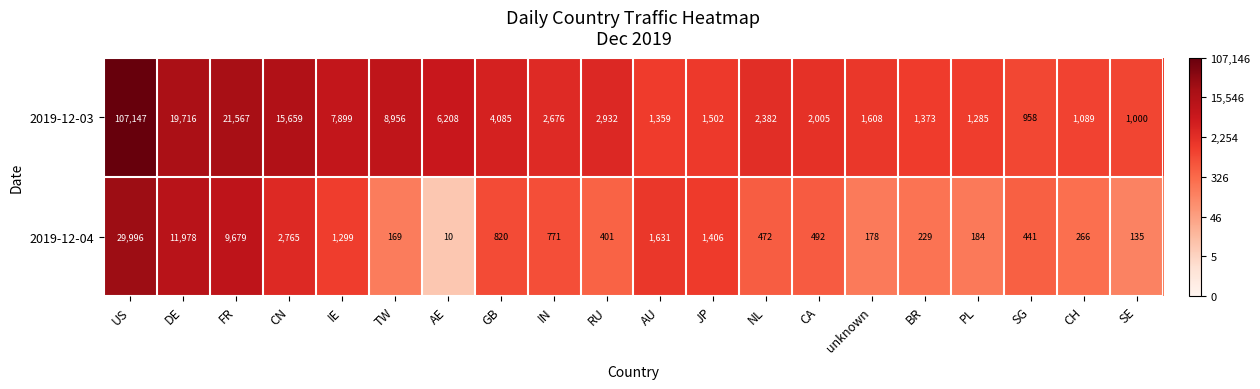

Where is 2019-12-04 nearest to the value 15003?

DE